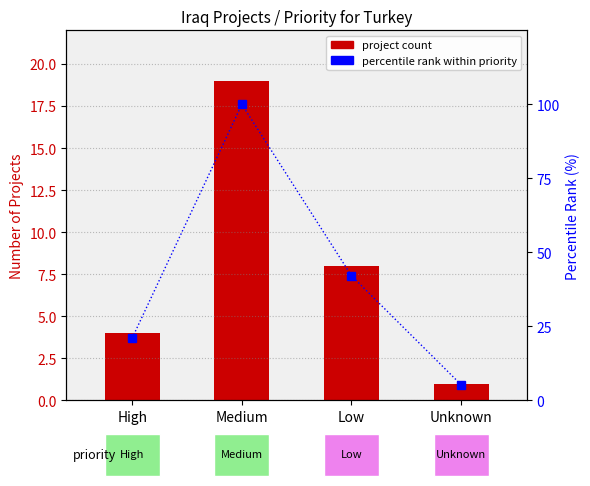

What is the sum of the percentile rank within priority values at High and Unknown?

26.3